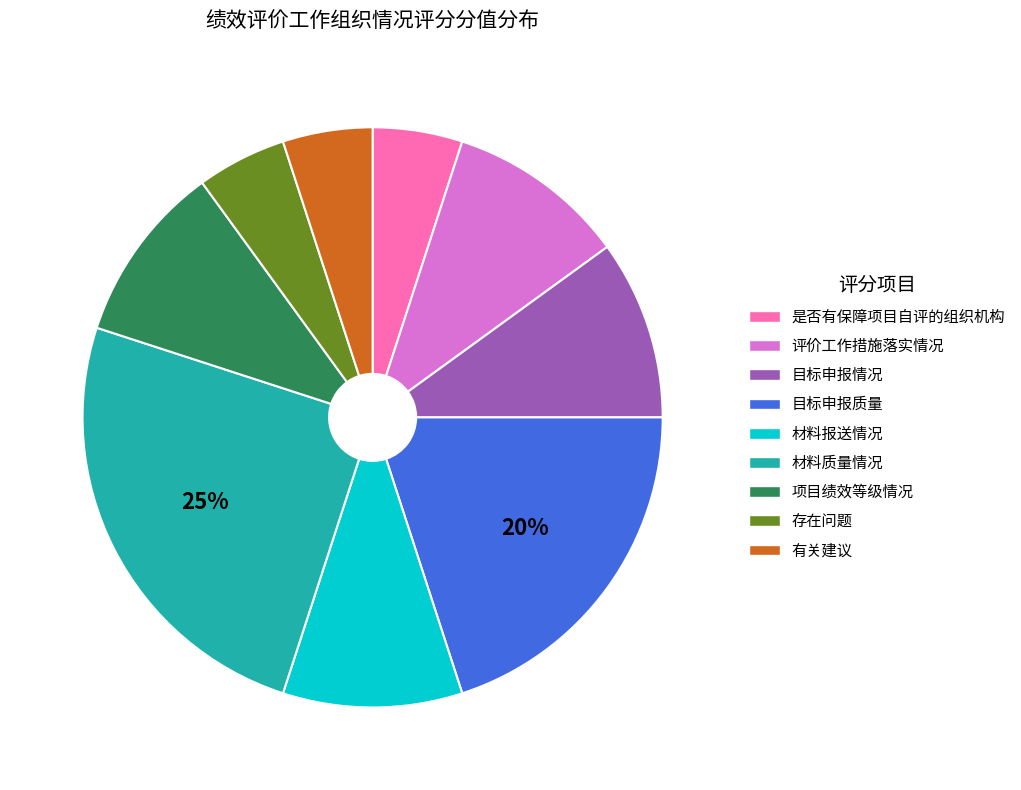

Which category has the biggest portion of the pie?

材料质量情况